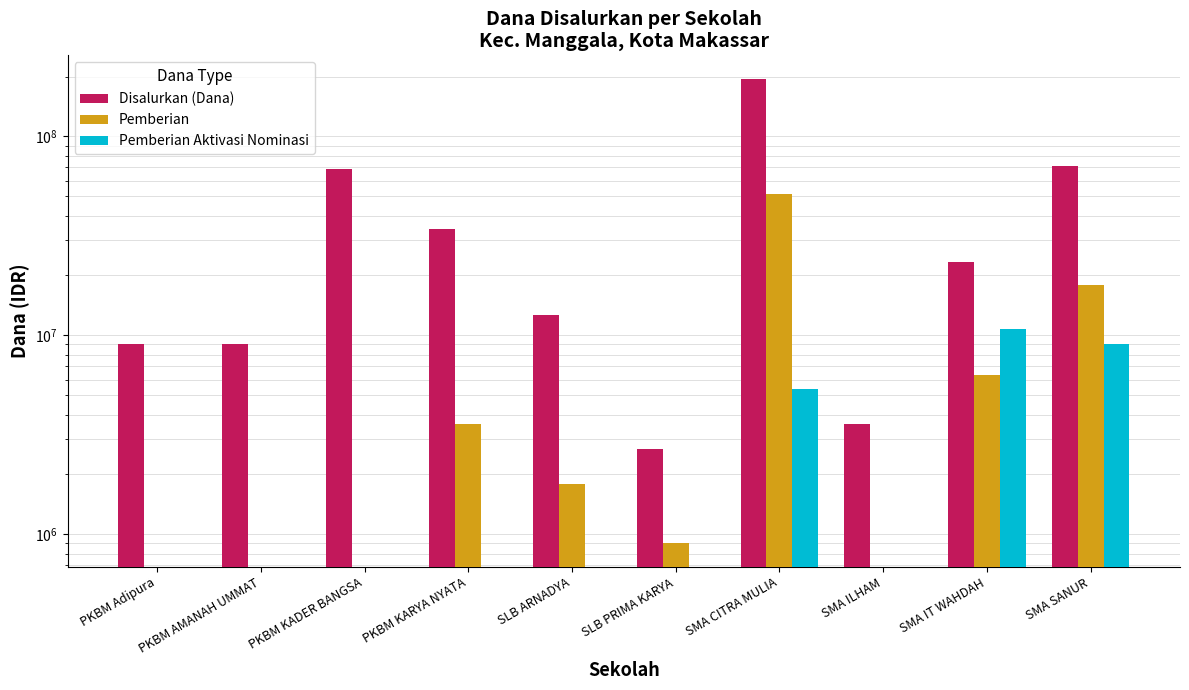

Reading left to right, extract all data points from this chart.

Disalurkan (Dana): PKBM Adipura=9000000	PKBM AMANAH UMMAT=9000000	PKBM KADER BANGSA=68400000	PKBM KARYA NYATA=34200000	SLB ARNADYA=12600000	SLB PRIMA KARYA=2700000	SMA CITRA MULIA=195300000	SMA ILHAM=3600000	SMA IT WAHDAH=23400000	SMA SANUR=71100000
Pemberian: PKBM Adipura=0	PKBM AMANAH UMMAT=0	PKBM KADER BANGSA=0	PKBM KARYA NYATA=3600000	SLB ARNADYA=1800000	SLB PRIMA KARYA=900000	SMA CITRA MULIA=51300000	SMA ILHAM=0	SMA IT WAHDAH=6300000	SMA SANUR=18000000
Pemberian Aktivasi Nominasi: PKBM Adipura=0	PKBM AMANAH UMMAT=0	PKBM KADER BANGSA=0	PKBM KARYA NYATA=0	SLB ARNADYA=0	SLB PRIMA KARYA=0	SMA CITRA MULIA=5400000	SMA ILHAM=0	SMA IT WAHDAH=10800000	SMA SANUR=9000000